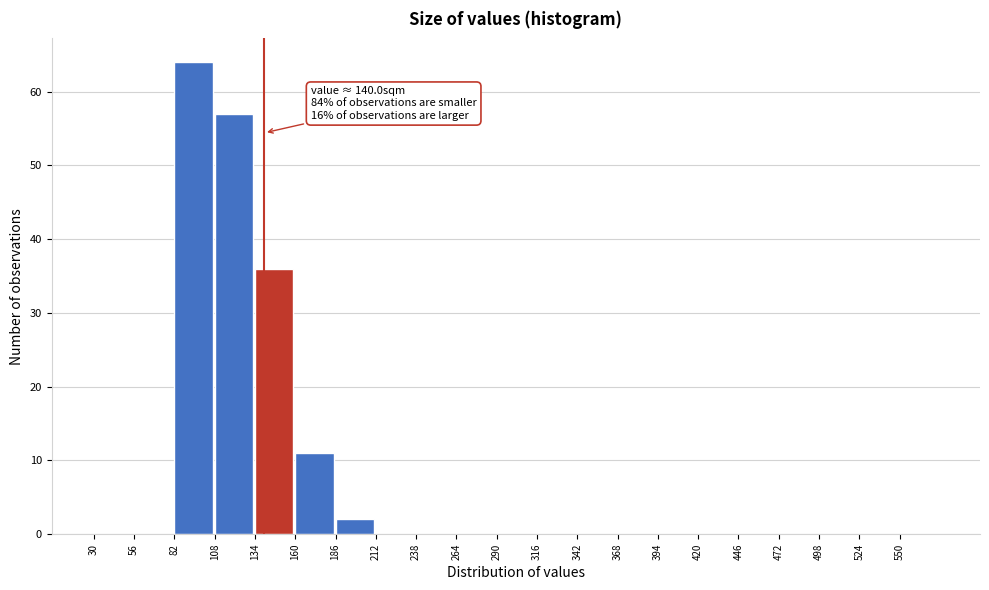

Over which range of the x-axis is the bar tallest?

82 to 108